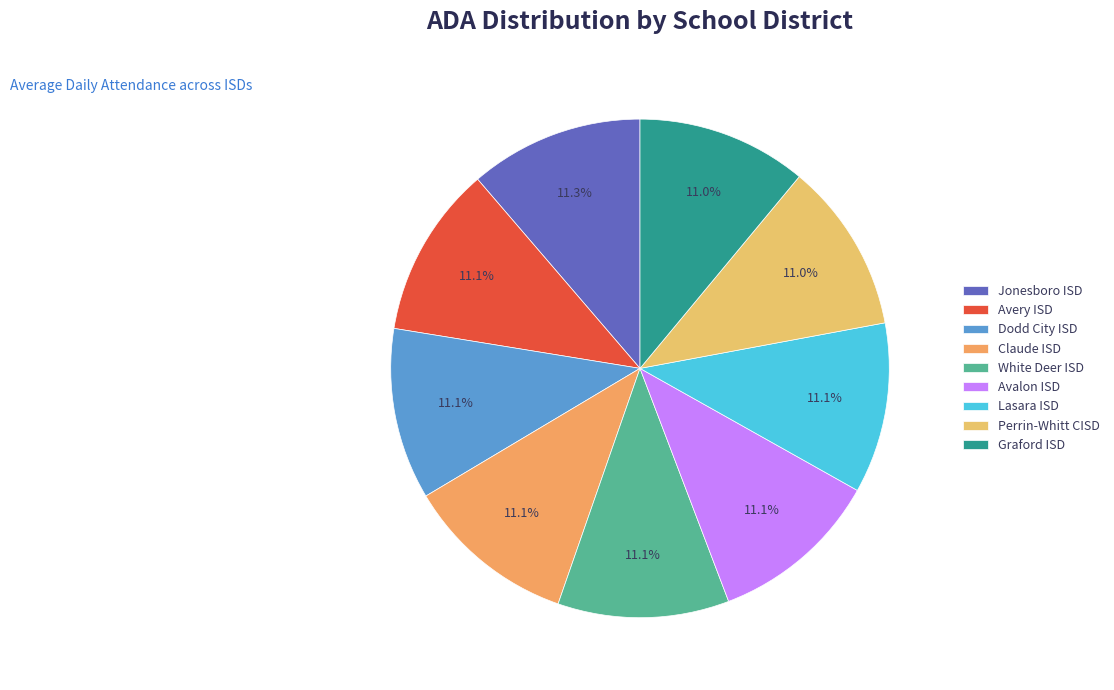

The Perrin-Whitt CISD slice represents 11% of the pie. True or false?

True